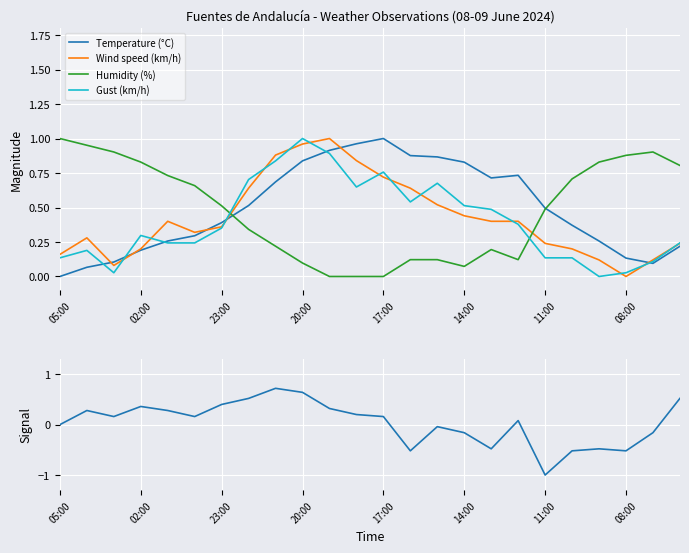

True or false: Gust (km/h) and Humidity (%) cross at least once.

True